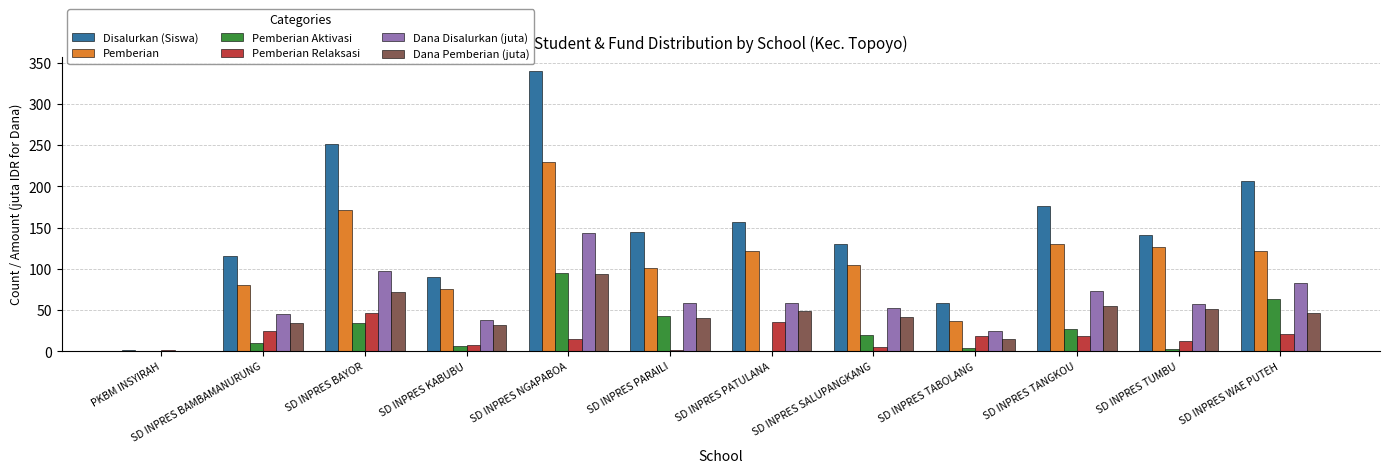

How many groups of bars are there?

12